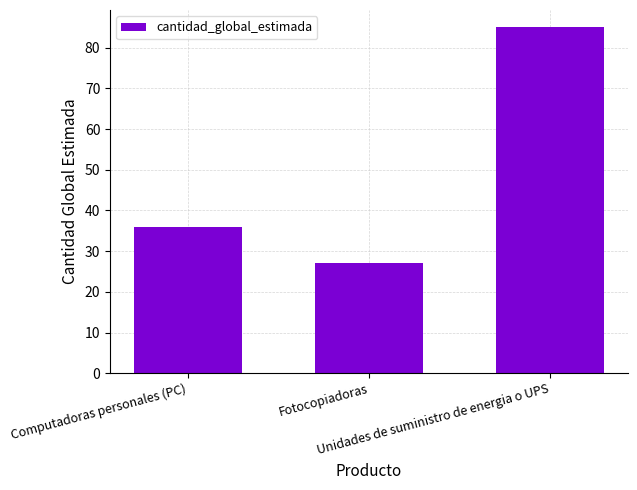

How many values are below 36?

1